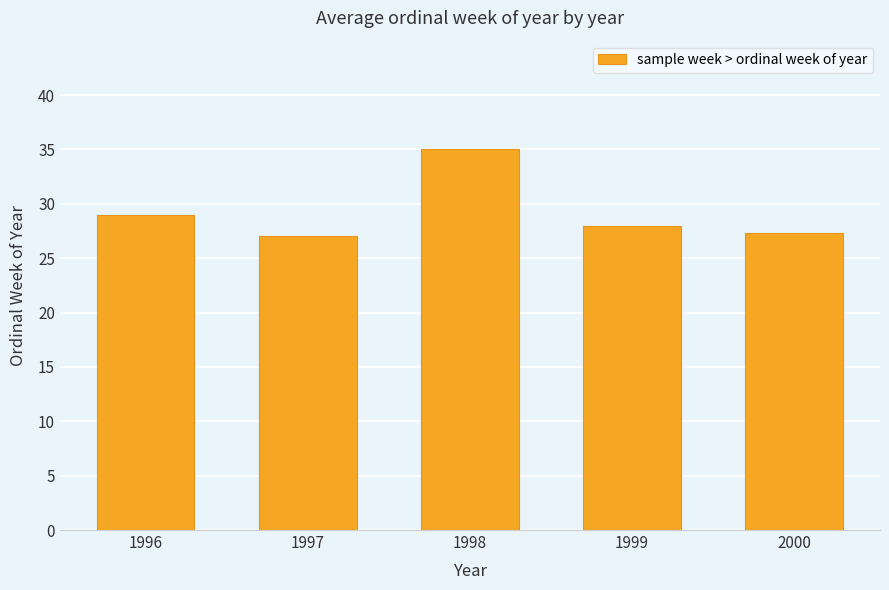

What is the smallest value displayed?

27.0